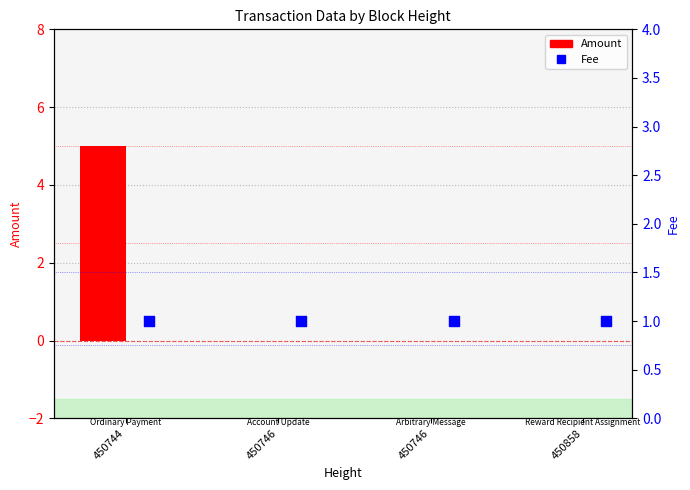

At which category is the sum across all series the highest?

450744